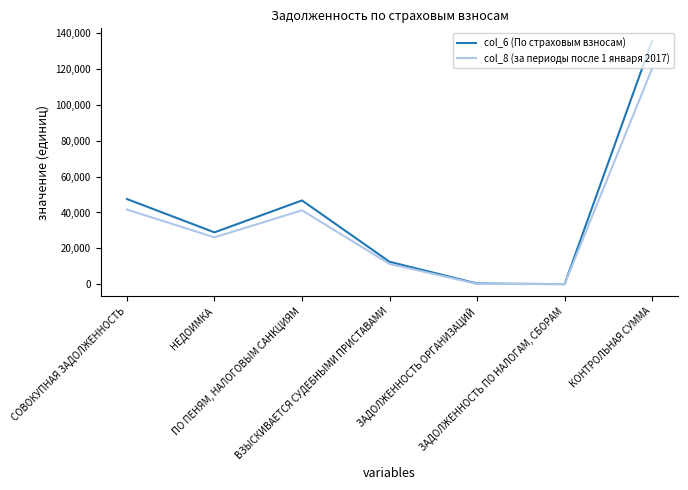

What is the greatest value displayed?

135970